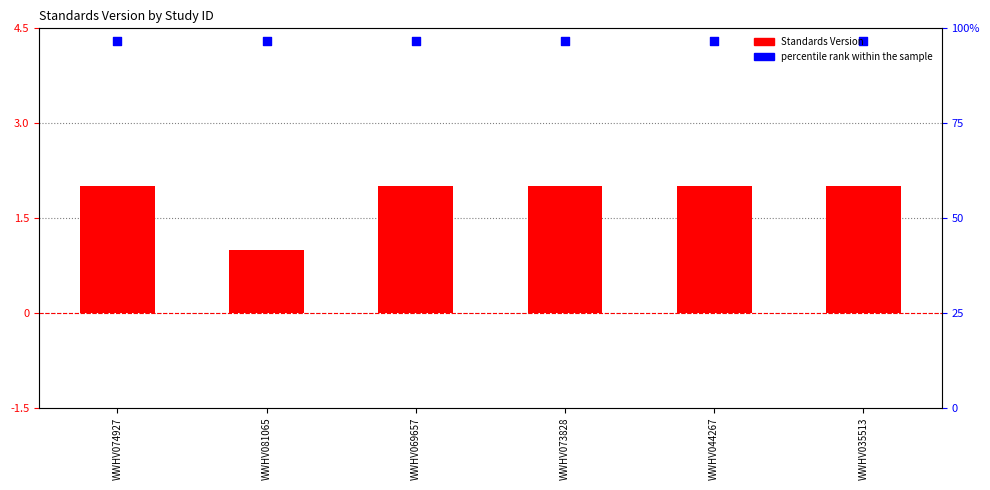

Which series reaches the minimum Y coordinate?

Standards Version